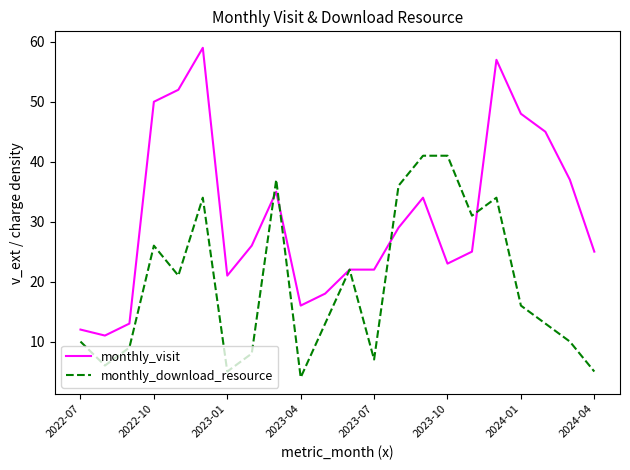

Which series has the largest total across all categories?

monthly_visit